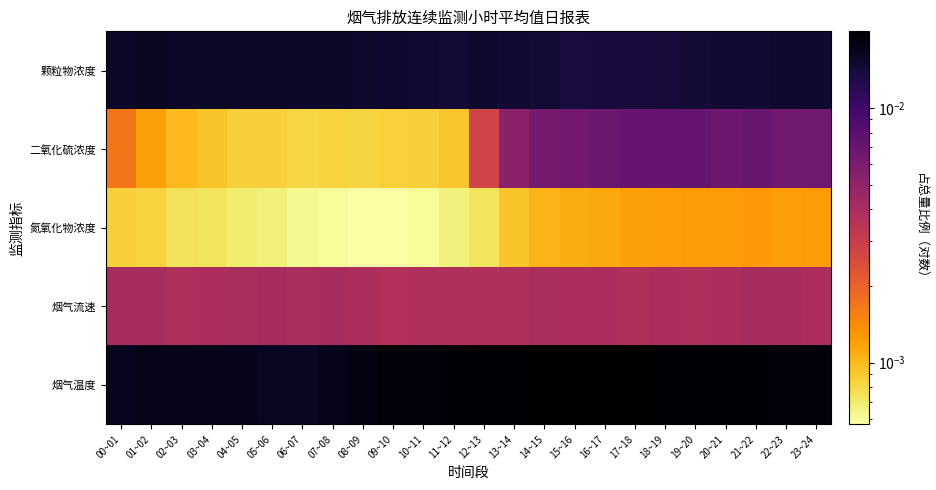

Reading left to right, list all the values displayed in this chart.

颗粒物浓度: 00~01=0.0	01~02=0.0	02~03=0.0	03~04=0.0	04~05=0.0	05~06=0.0	06~07=0.0	07~08=0.0	08~09=0.0	09~10=0.0	10~11=0.0	11~12=0.0	12~13=0.0	13~14=0.0	14~15=0.0	15~16=0.0	16~17=0.0	17~18=0.0	18~19=0.0	19~20=0.0	20~21=0.0	21~22=0.0	22~23=0.0	23~24=0.0
二氧化硫浓度: 00~01=0.0	01~02=0.0	02~03=0.0	03~04=0.0	04~05=0.0	05~06=0.0	06~07=0.0	07~08=0.0	08~09=0.0	09~10=0.0	10~11=0.0	11~12=0.0	12~13=0.0	13~14=0.0	14~15=0.0	15~16=0.0	16~17=0.0	17~18=0.0	18~19=0.0	19~20=0.0	20~21=0.0	21~22=0.0	22~23=0.0	23~24=0.0
氮氧化物浓度: 00~01=0.0	01~02=0.0	02~03=0.0	03~04=0.0	04~05=0.0	05~06=0.0	06~07=0.0	07~08=0.0	08~09=0.0	09~10=0.0	10~11=0.0	11~12=0.0	12~13=0.0	13~14=0.0	14~15=0.0	15~16=0.0	16~17=0.0	17~18=0.0	18~19=0.0	19~20=0.0	20~21=0.0	21~22=0.0	22~23=0.0	23~24=0.0
烟气流速: 00~01=0.0	01~02=0.0	02~03=0.0	03~04=0.0	04~05=0.0	05~06=0.0	06~07=0.0	07~08=0.0	08~09=0.0	09~10=0.0	10~11=0.0	11~12=0.0	12~13=0.0	13~14=0.0	14~15=0.0	15~16=0.0	16~17=0.0	17~18=0.0	18~19=0.0	19~20=0.0	20~21=0.0	21~22=0.0	22~23=0.0	23~24=0.0
烟气温度: 00~01=0.0	01~02=0.0	02~03=0.0	03~04=0.0	04~05=0.0	05~06=0.0	06~07=0.0	07~08=0.0	08~09=0.0	09~10=0.0	10~11=0.0	11~12=0.0	12~13=0.0	13~14=0.0	14~15=0.0	15~16=0.0	16~17=0.0	17~18=0.0	18~19=0.0	19~20=0.0	20~21=0.0	21~22=0.0	22~23=0.0	23~24=0.0